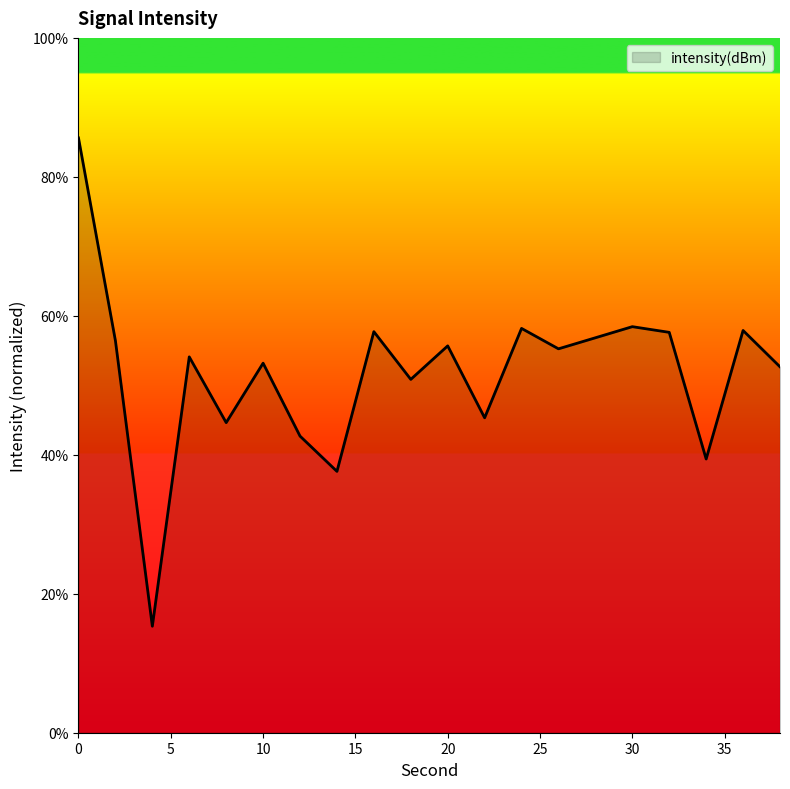

What is the maximum value shown in the chart?

85.6